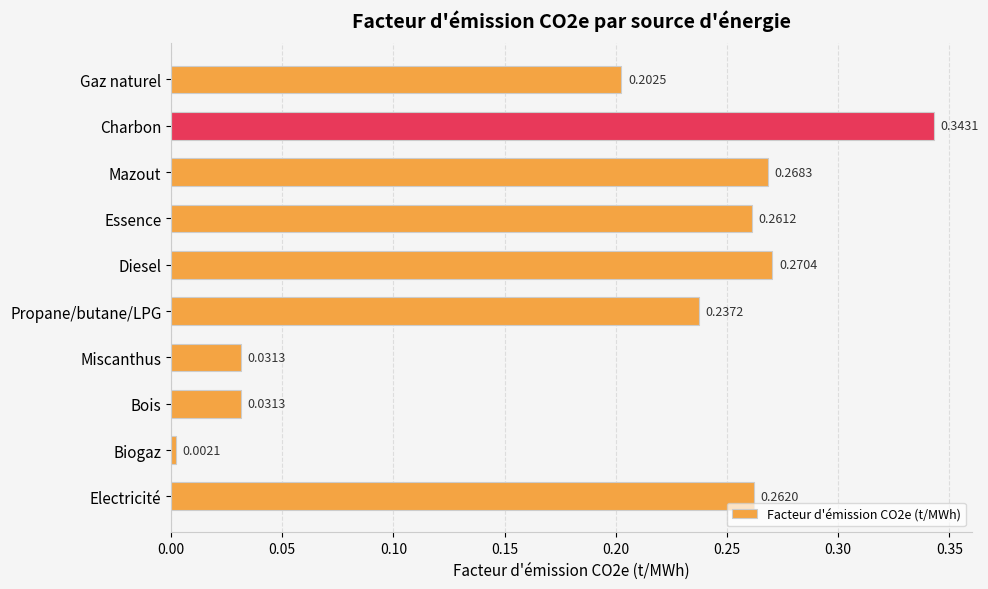

What is the label of the 9th bar from the top?

Biogaz